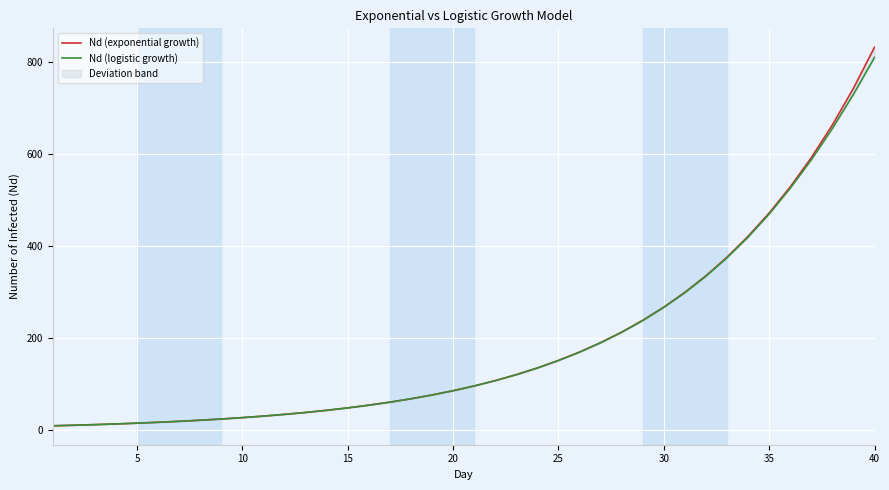

True or false: Nd (exponential growth) and Nd (logistic growth) intersect in this chart.

False